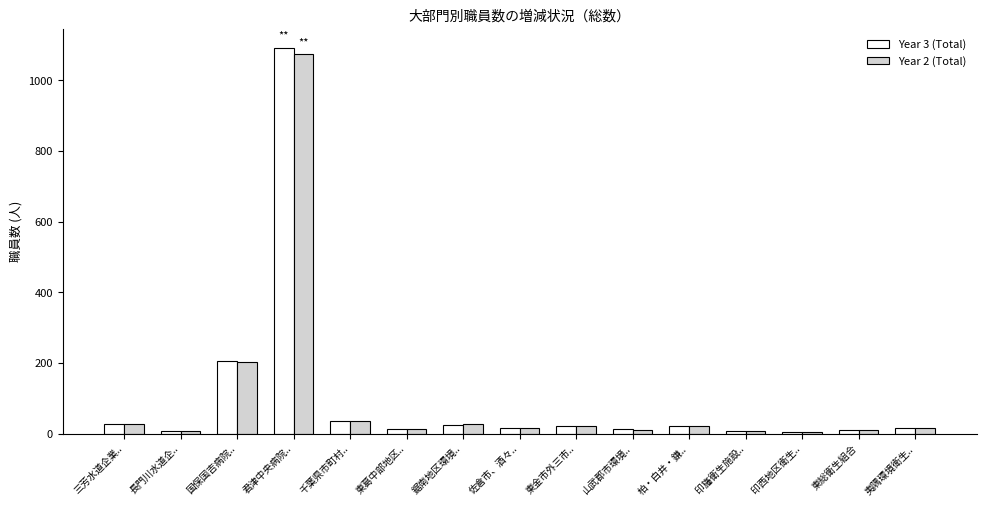

What is the difference between the Year 3 (Total) values at 佐倉市、酒々.. and 印西地区衛生..?

9